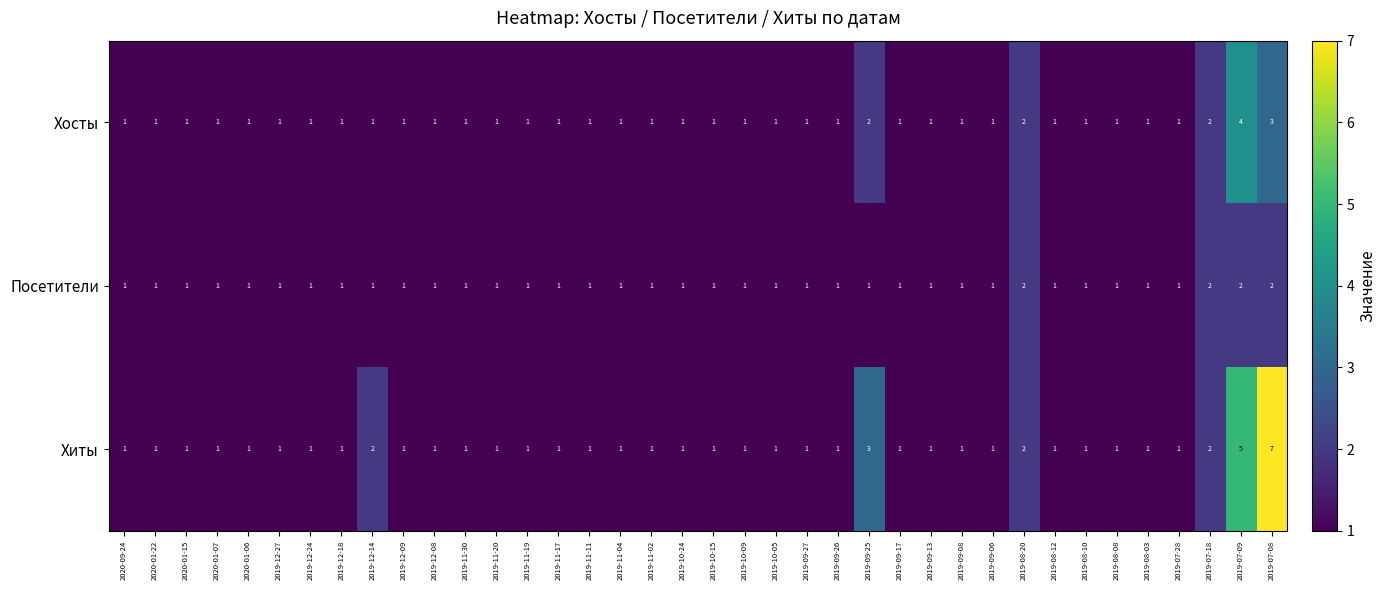

Which series has the largest total across all categories?

Хиты